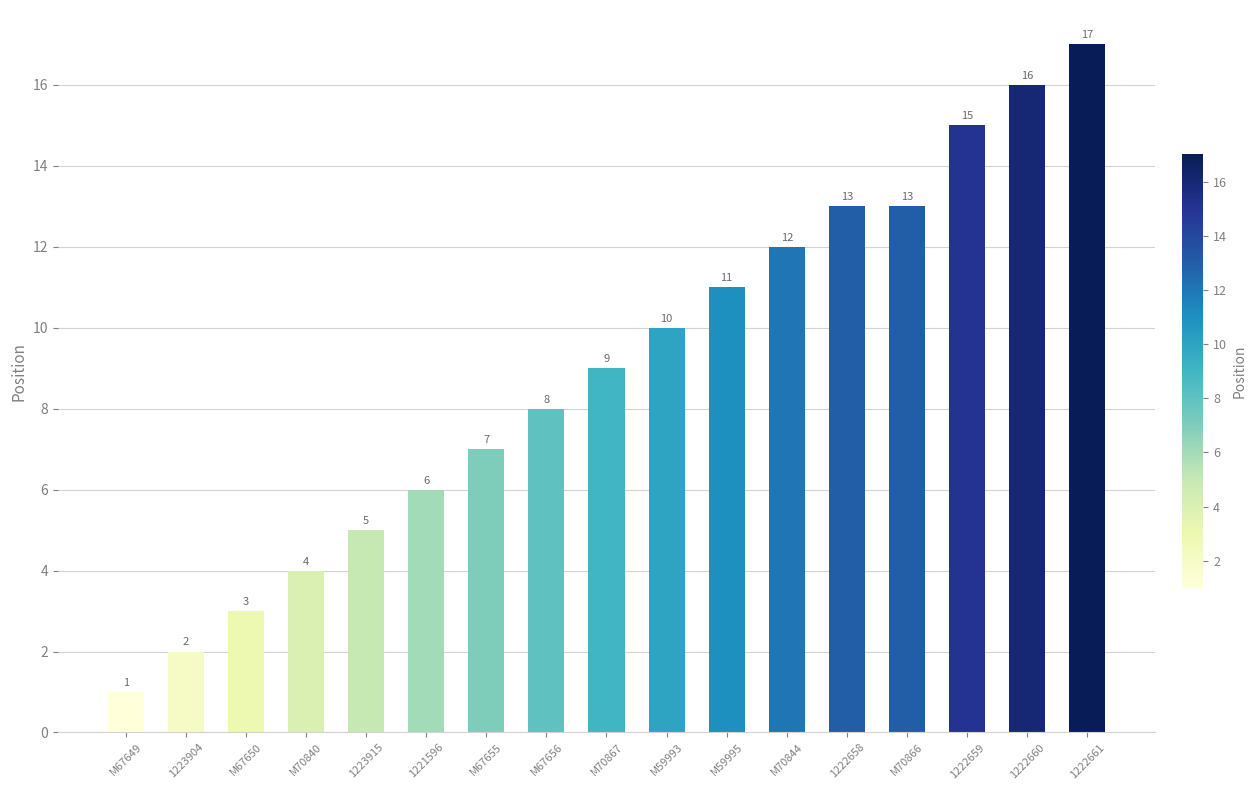

What is the change in value from 1221596 to 1222660?

+10